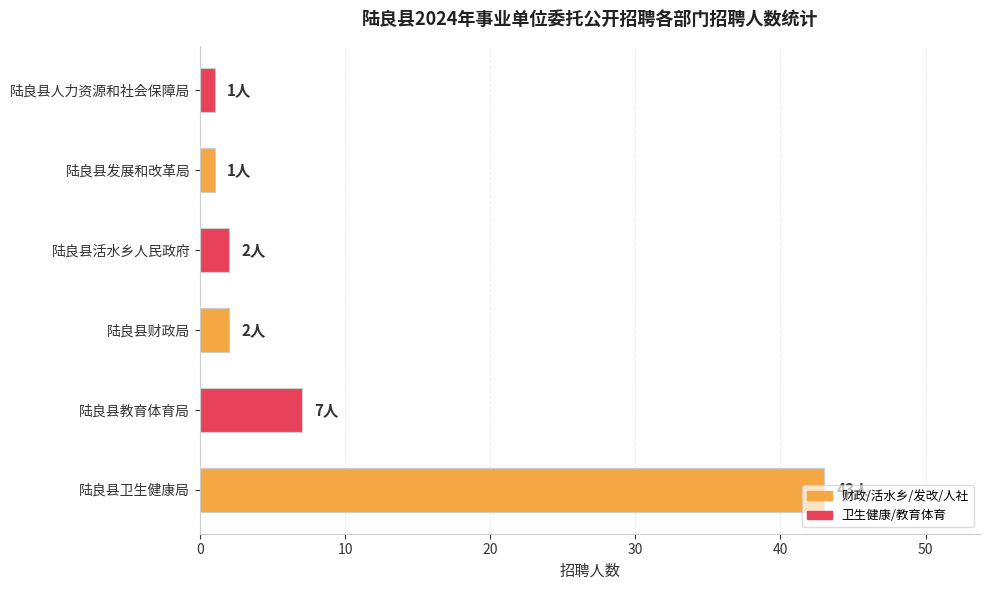

How many bars are there in total?

6